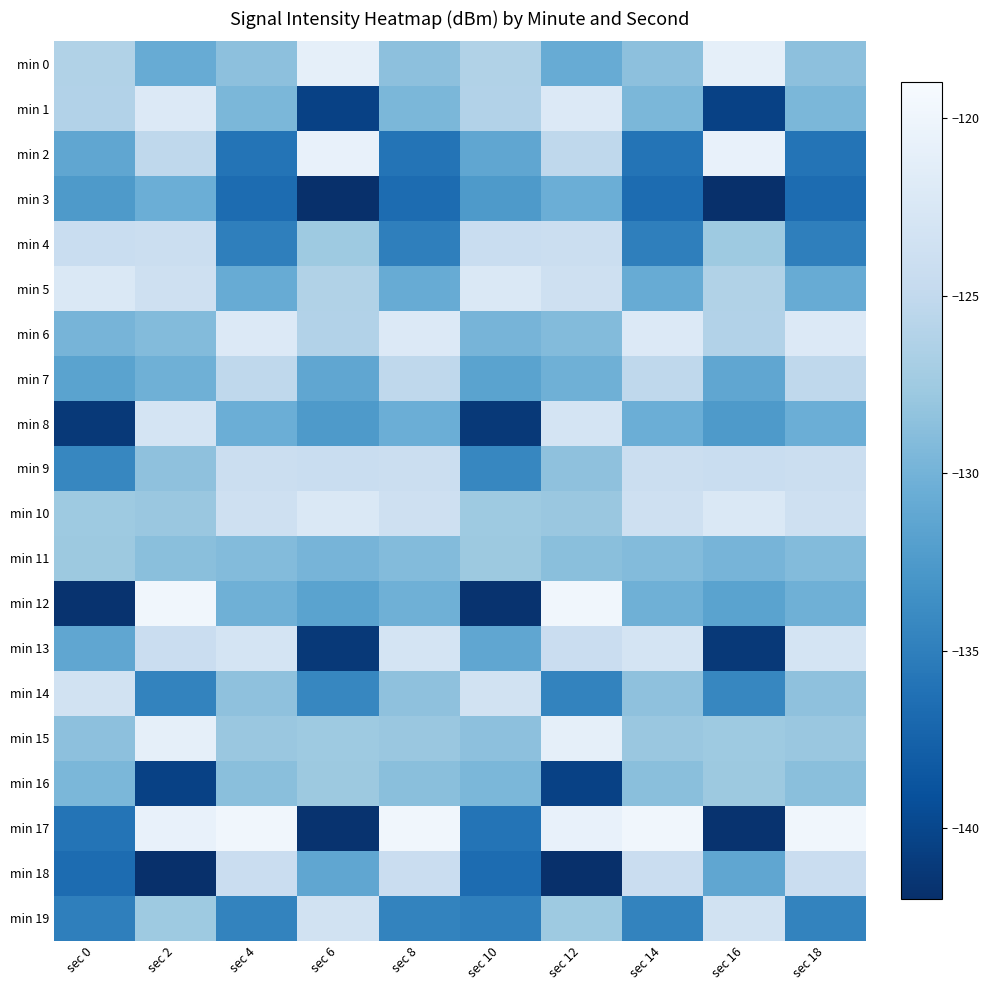

Between sec 6 and sec 18, which is larger?

sec 6